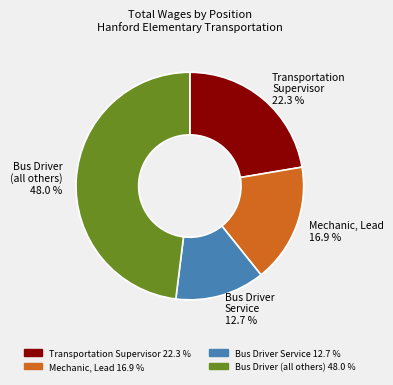

How much of the chart is everything except Bus Driver (all others)?

52.0%